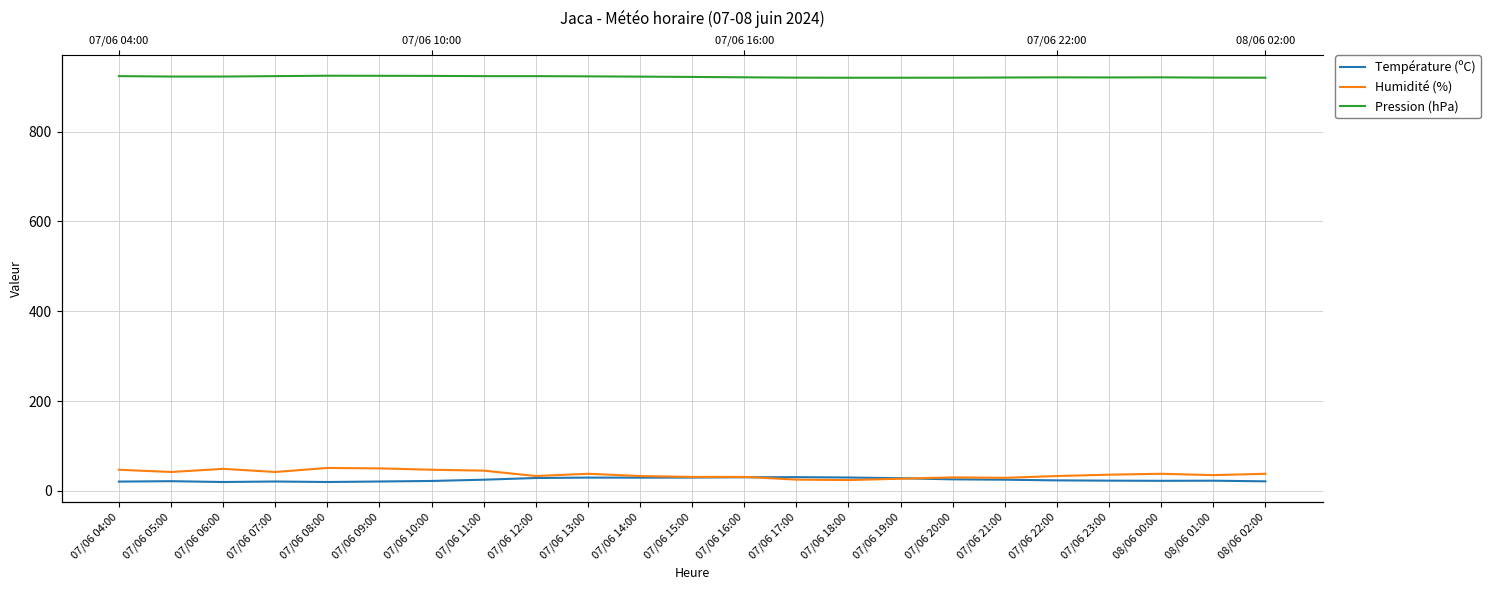

At which category is the sum across all series the highest?

07/06 08:00